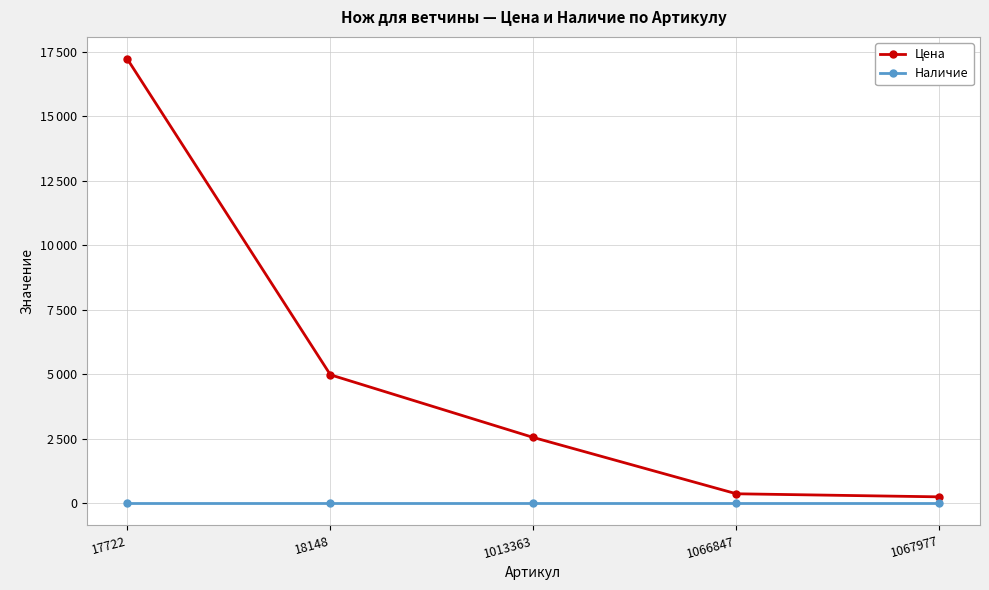

Is this an area chart (filled region under the line)?

No